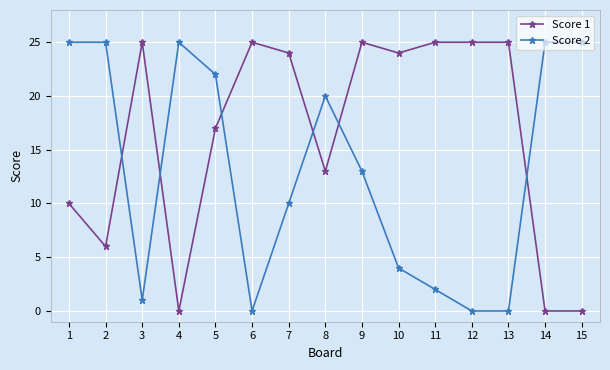

At 10, list the series in order from largest to smallest.

Score 1, Score 2